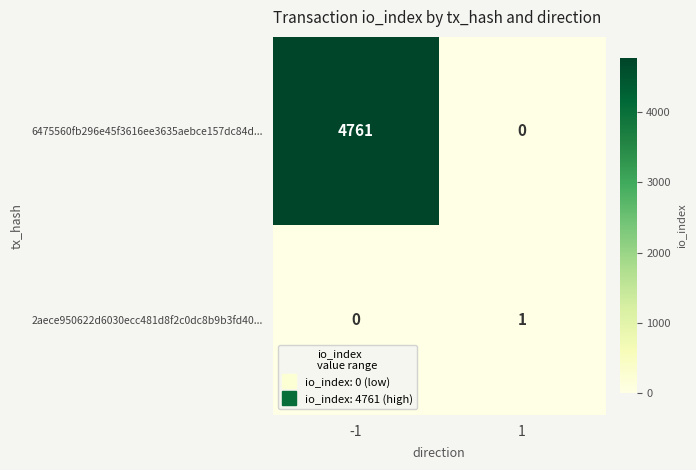

Which series changed the most between -1 and 1?

6475560fb296e45f3616ee3635aebce157dc84d...